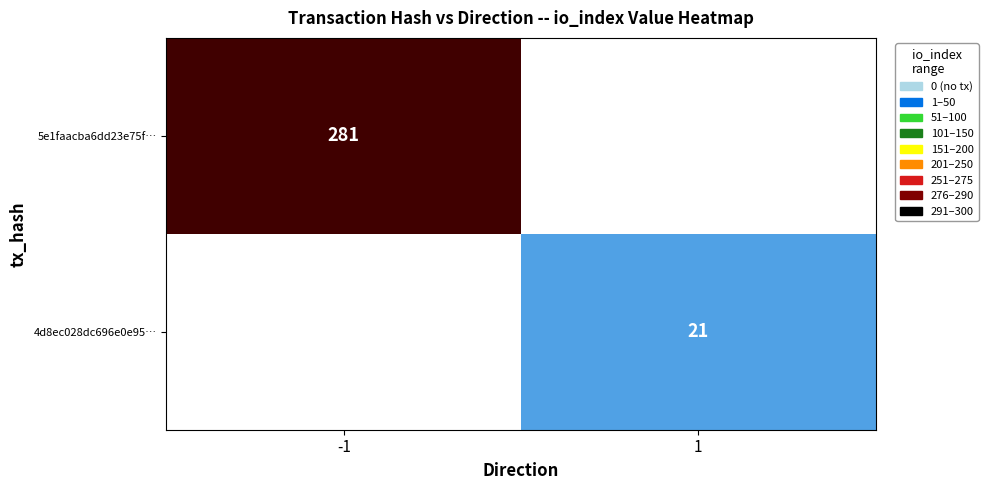

Is the value of 5e1faacba6dd23e75f… at -1 greater than the value of 4d8ec028dc696e0e95… at 1?

Yes